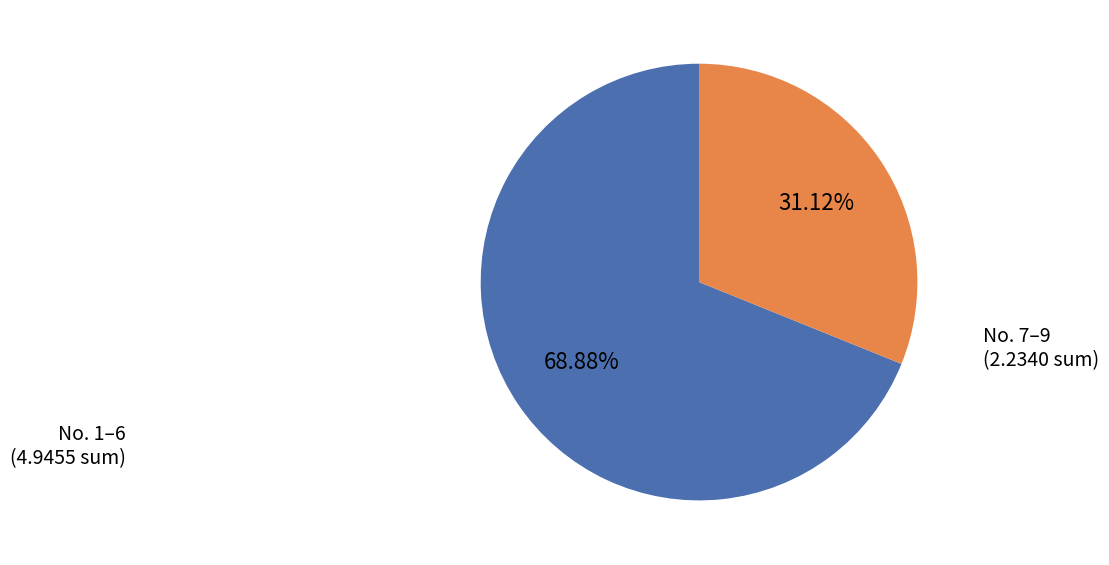

Is there a majority slice in this chart?

Yes